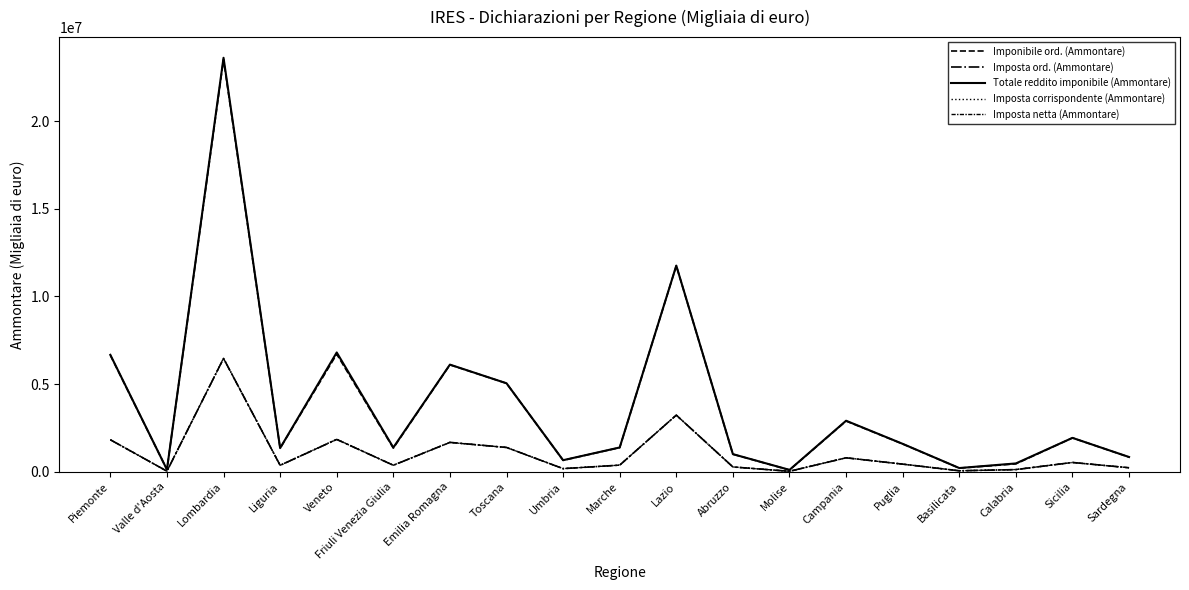

What is the value of the Totale reddito imponibile (Ammontare) point at the 16th from the left?

213265